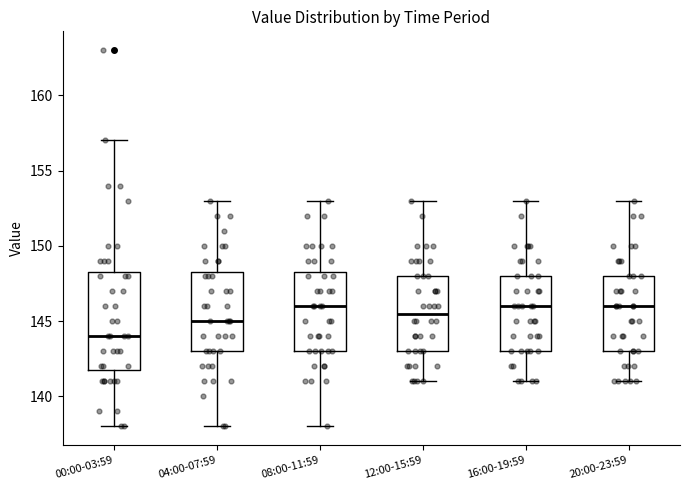

Reading left to right, transcribe this box plot: for each box, give where its median line is, the range the box spans, and where its two whiskers end, as read against the y-axis. The values are not printed on the chart, so give them approximately, as read against the axis.

00:00-03:59: median 144.0, box 142.0 to 148.5, whiskers 138.0 to 157.0
04:00-07:59: median 145.0, box 143.0 to 148.5, whiskers 138.0 to 153.0
08:00-11:59: median 146.0, box 143.0 to 148.5, whiskers 138.0 to 153.0
12:00-15:59: median 145.5, box 143.0 to 148.0, whiskers 141.0 to 153.0
16:00-19:59: median 146.0, box 143.0 to 148.0, whiskers 141.0 to 153.0
20:00-23:59: median 146.0, box 143.0 to 148.0, whiskers 141.0 to 153.0